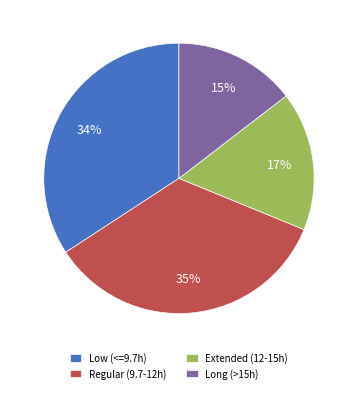

Count the number of slices in the pie.

4